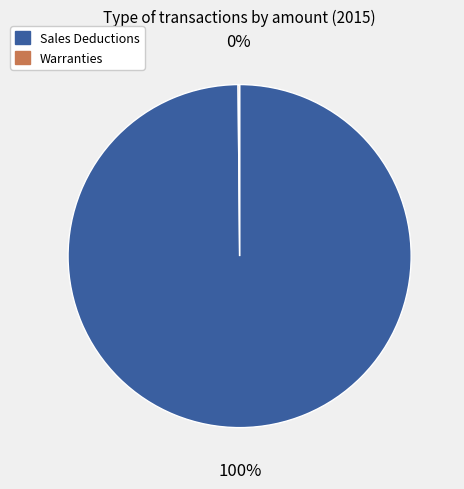

Is it true that Sales Deductions is 100% of the pie?

True